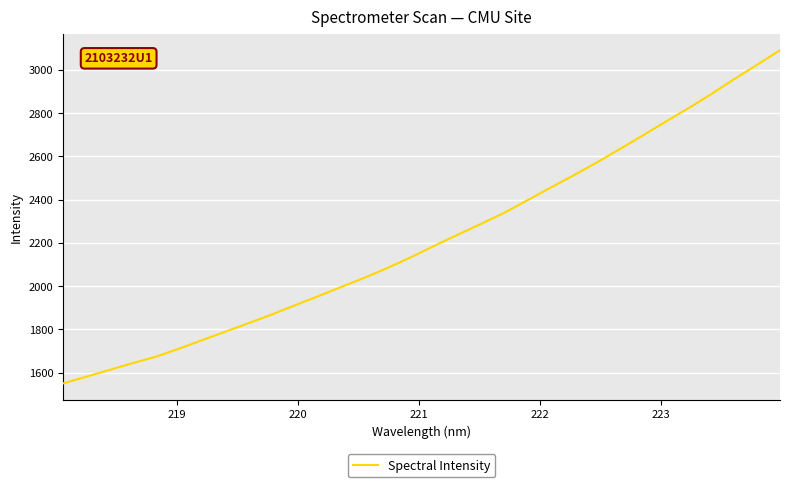

What is the maximum value shown in the chart?

3091.1